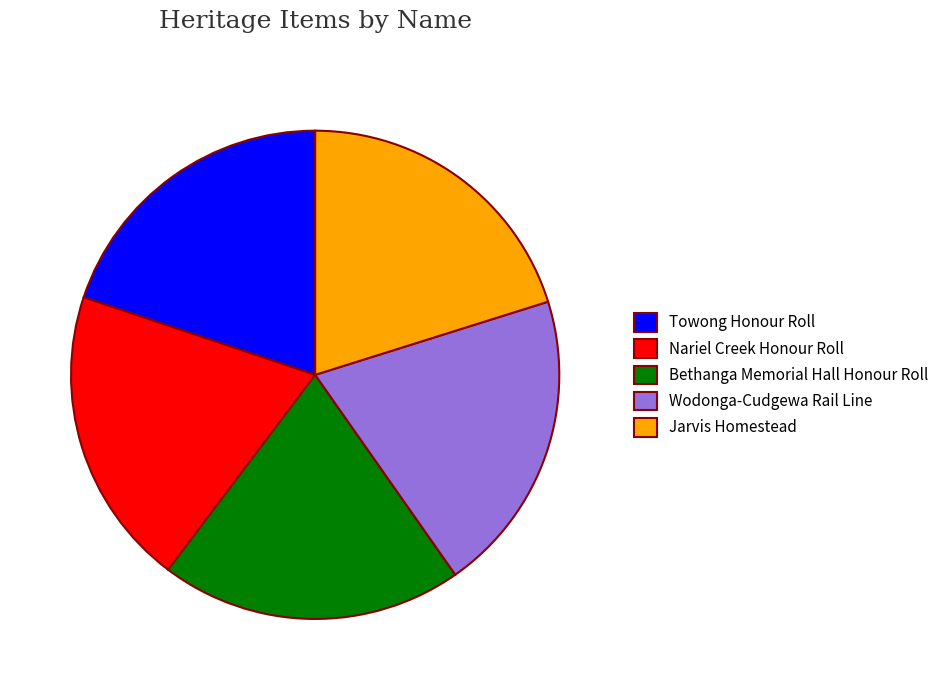

Approximately how many times larger is the value at Jarvis Homestead compared to Nariel Creek Honour Roll?

1.0